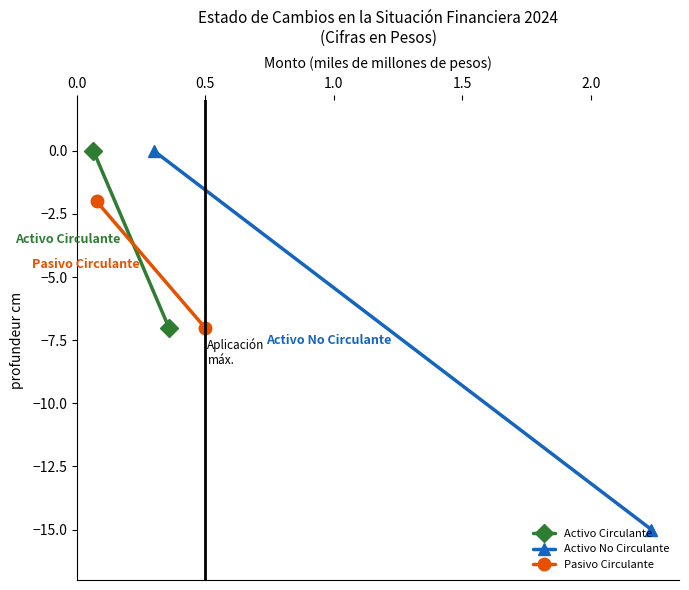

Does the chart have visible grid lines?

No